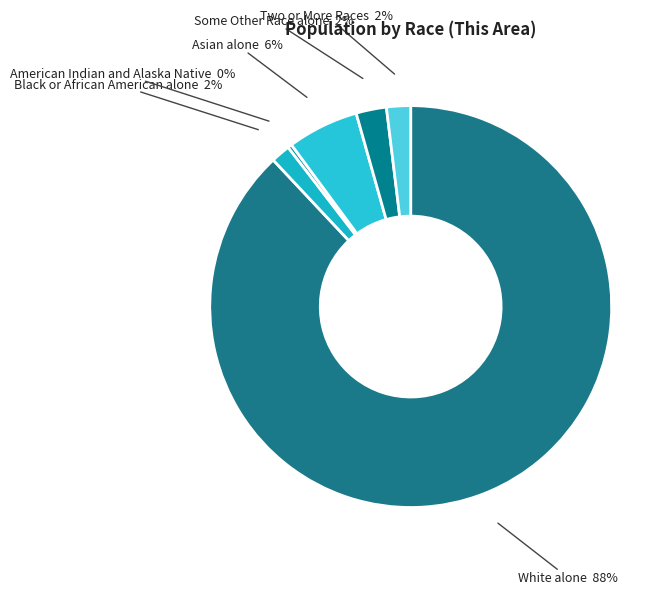

Combined, do American Indian and Alaska Native and White alone account for over 50%?

Yes